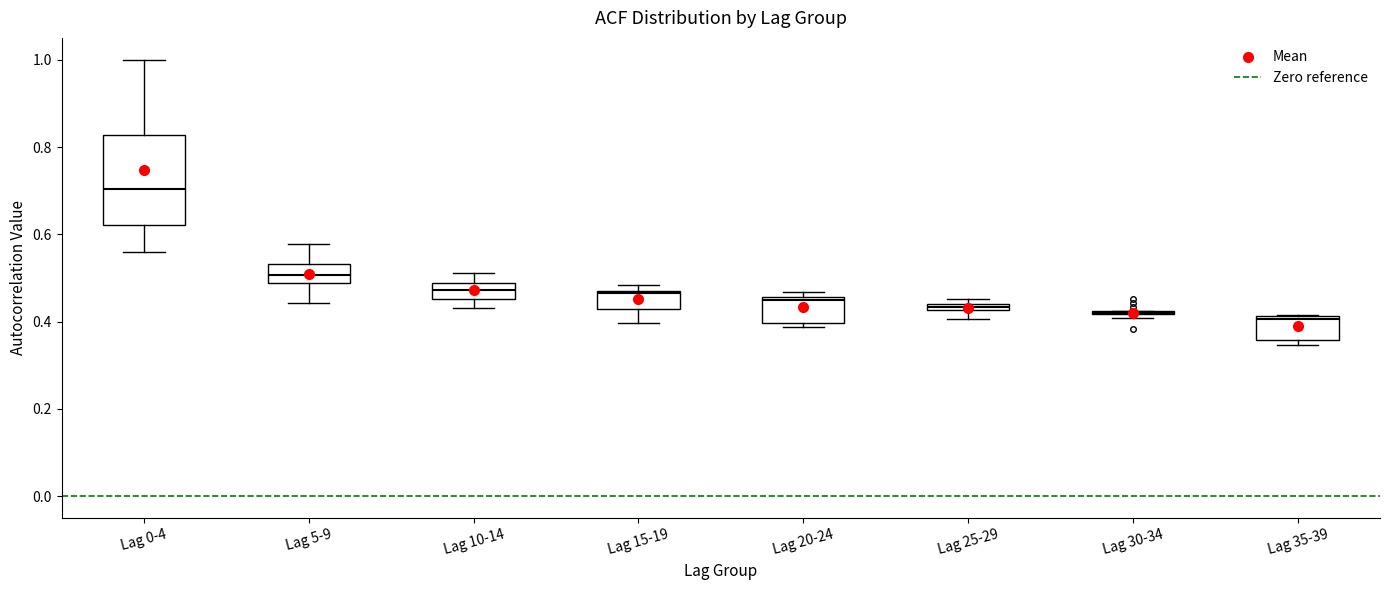

Where is the lower edge of the box for Lag 10-14 on the y-axis? The values are not printed on the chart, so give them approximately, as read against the axis.

0.46